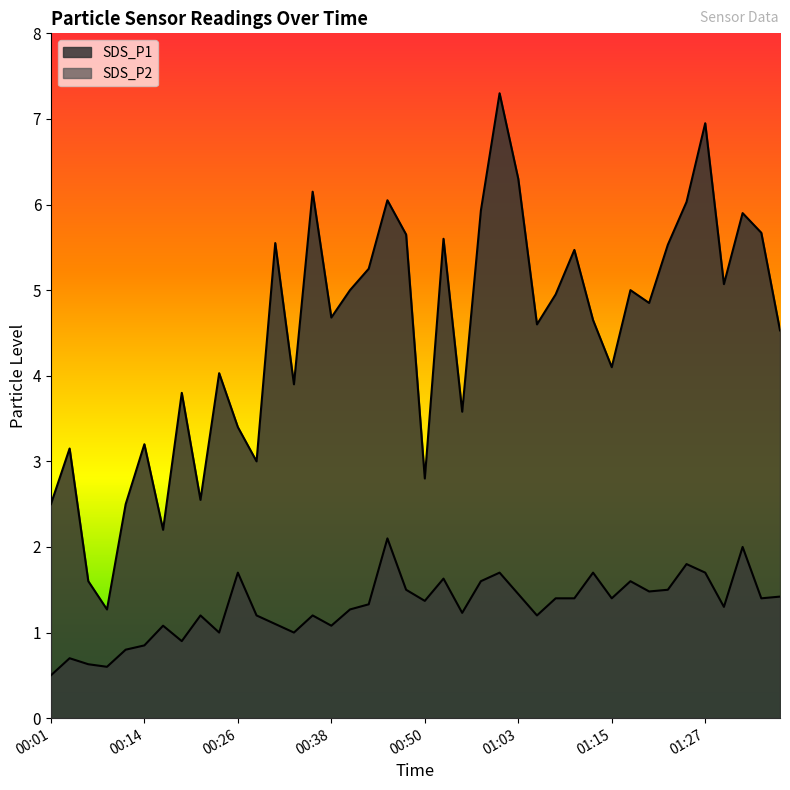

List the series in order of their overall mean, highest first.

SDS_P1, SDS_P2